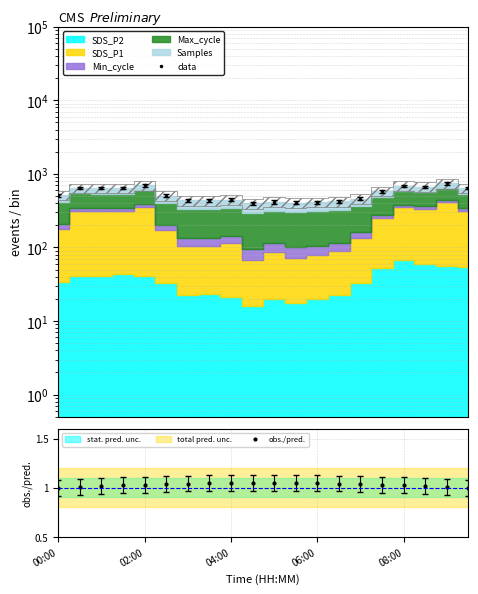

True or false: obs./pred. has more than 0 interior local peaks.

True